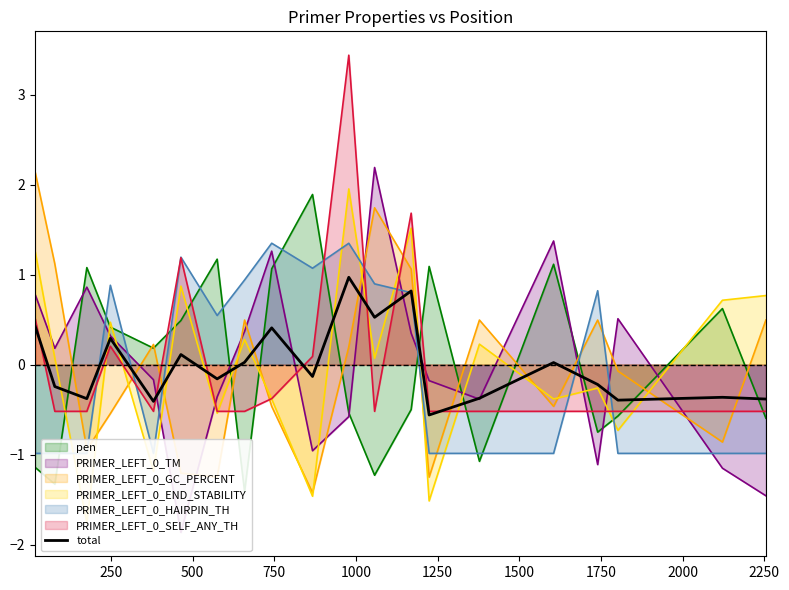

Count the number of categories in the chart.

20